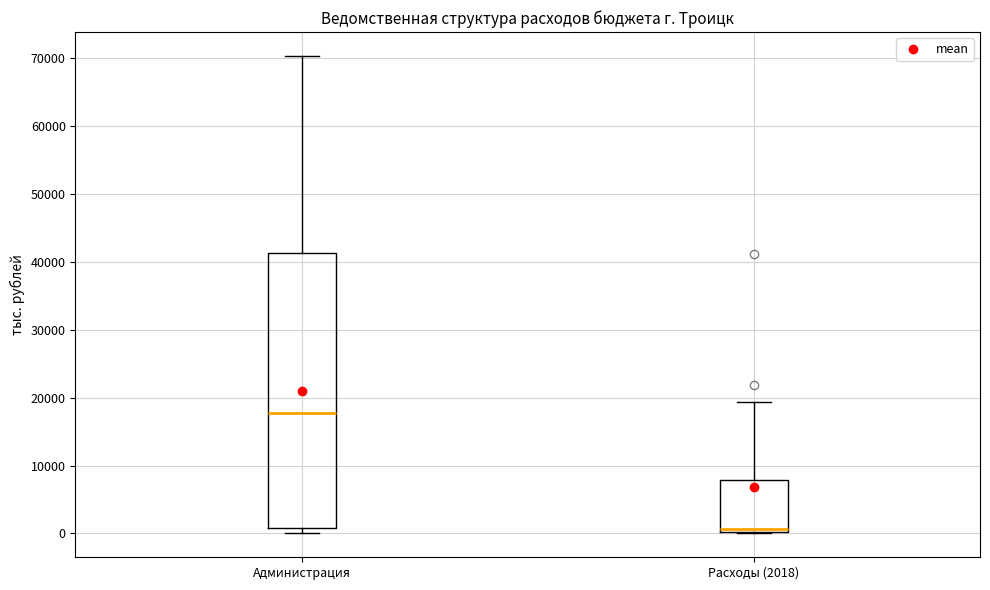

Which box's median line is the highest?

Администрация